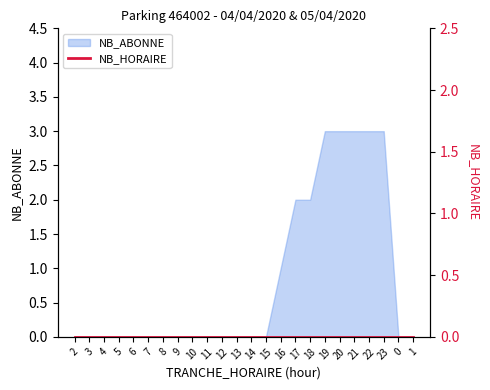

What is the approximate value at 23?

3